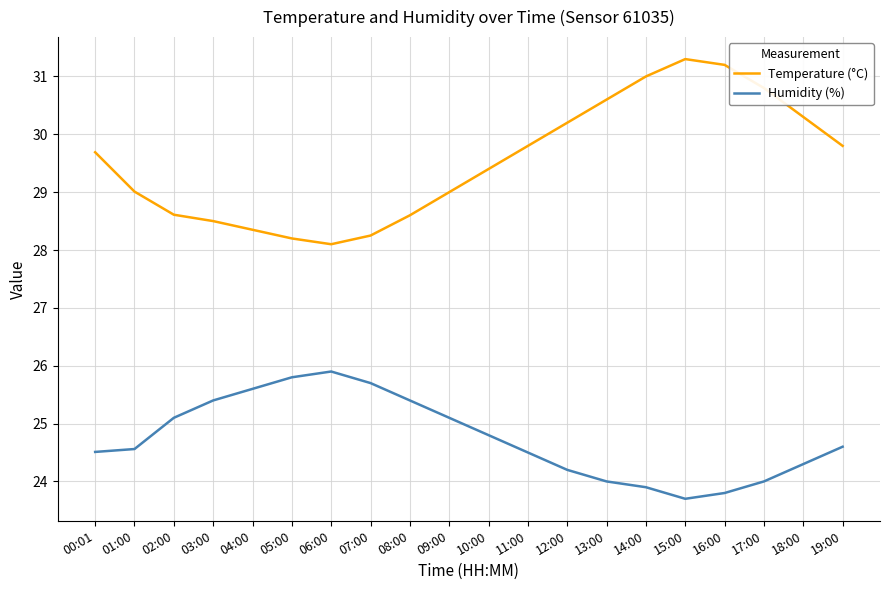

What are all the series names shown in the legend?

Temperature (°C), Humidity (%)